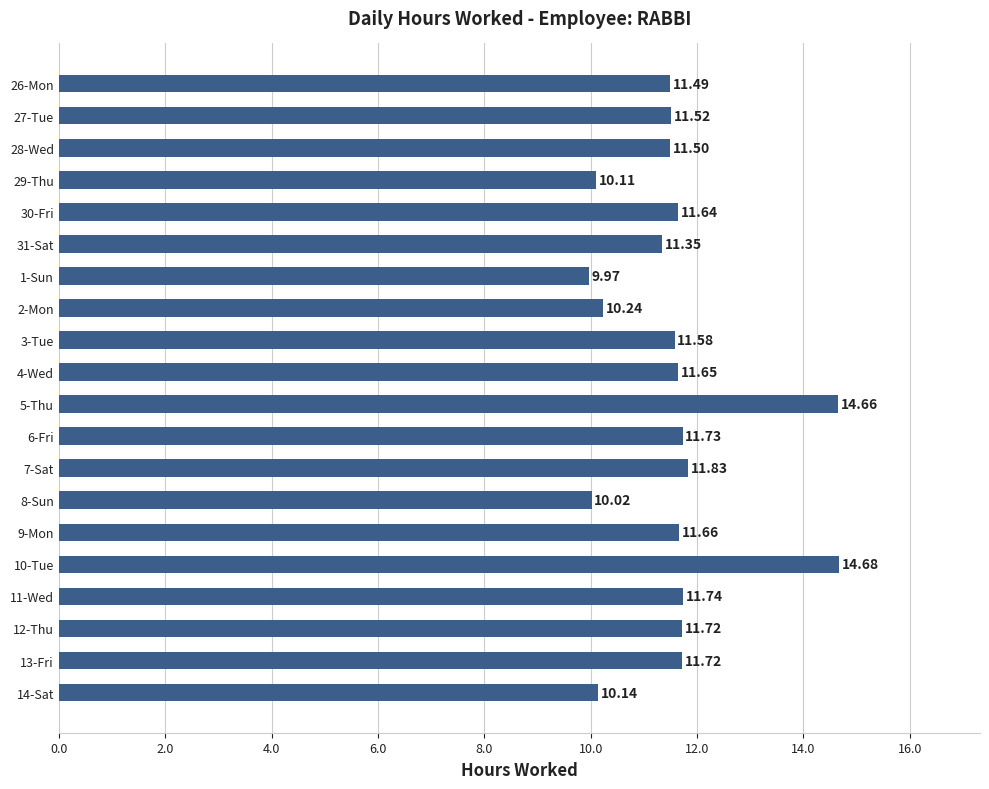

What is the difference between the second highest and second lowest values?

4.6